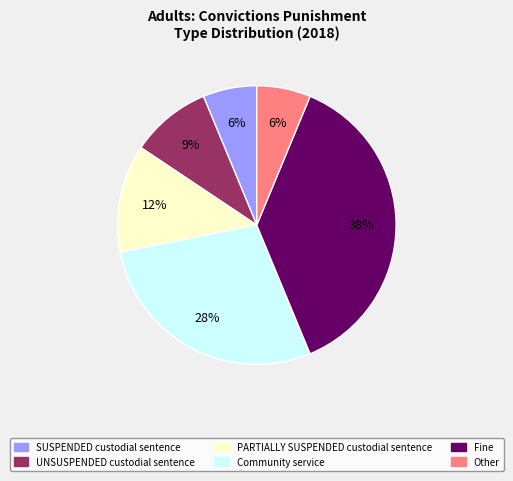

Is there any slice that represents more than half of the pie?

No